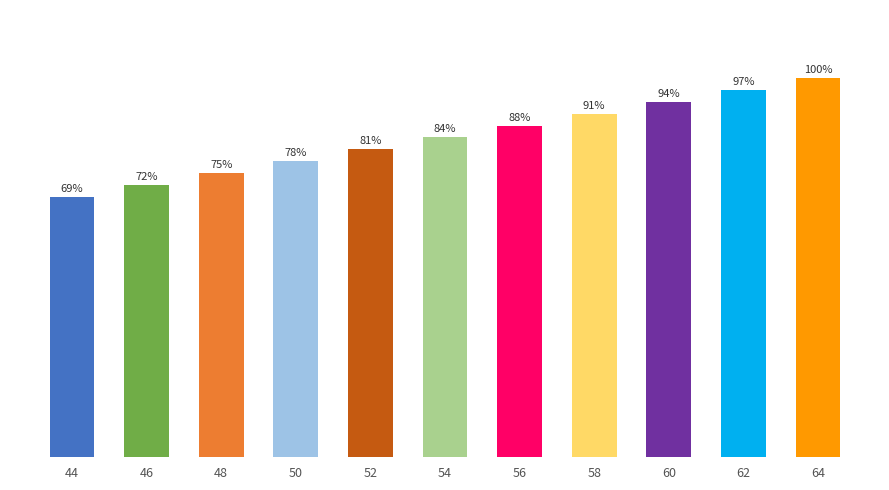

Are the bars horizontal?

No